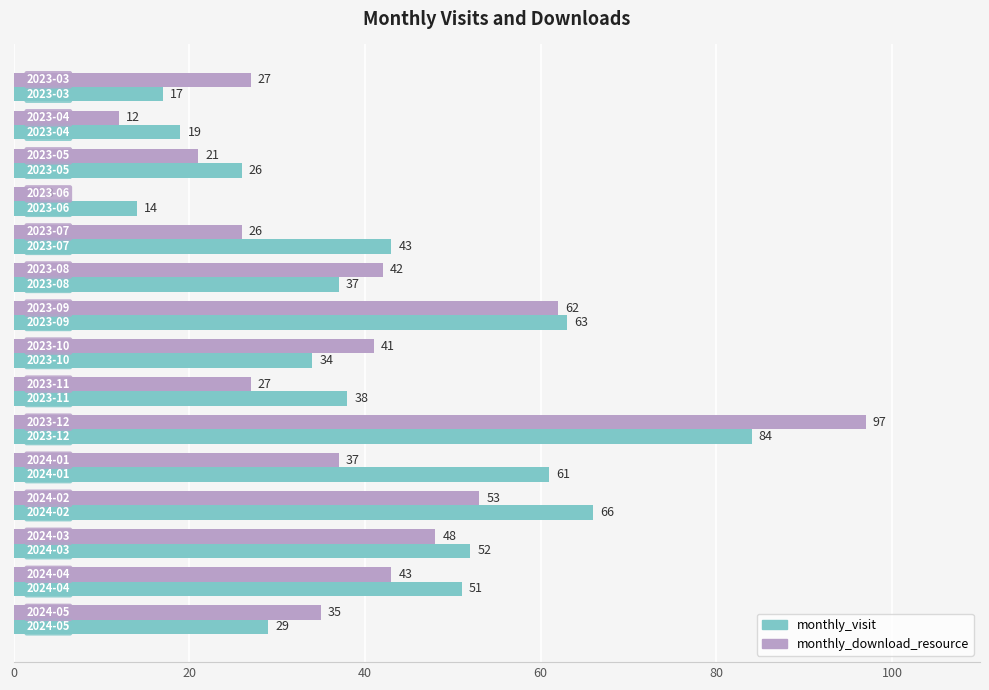

What is the average value of the monthly_visit series?

42